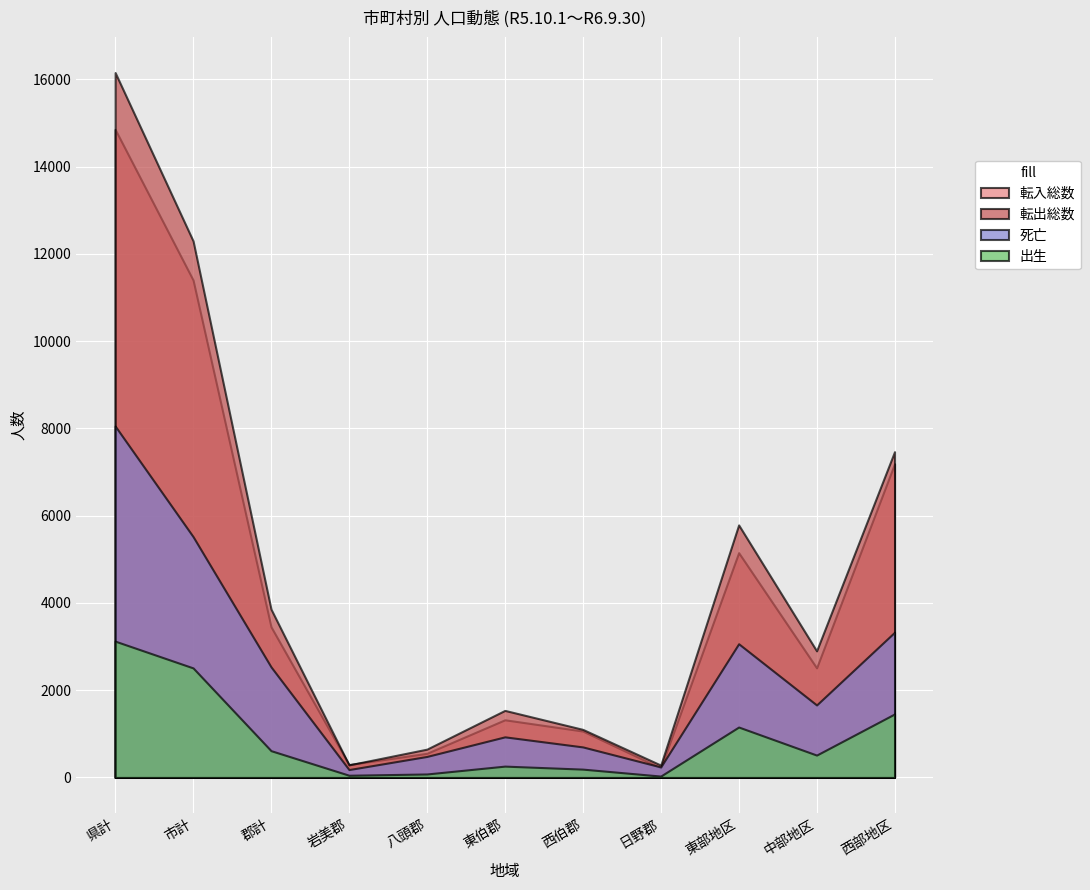

What is the average value of the 転出総数 series?

4758